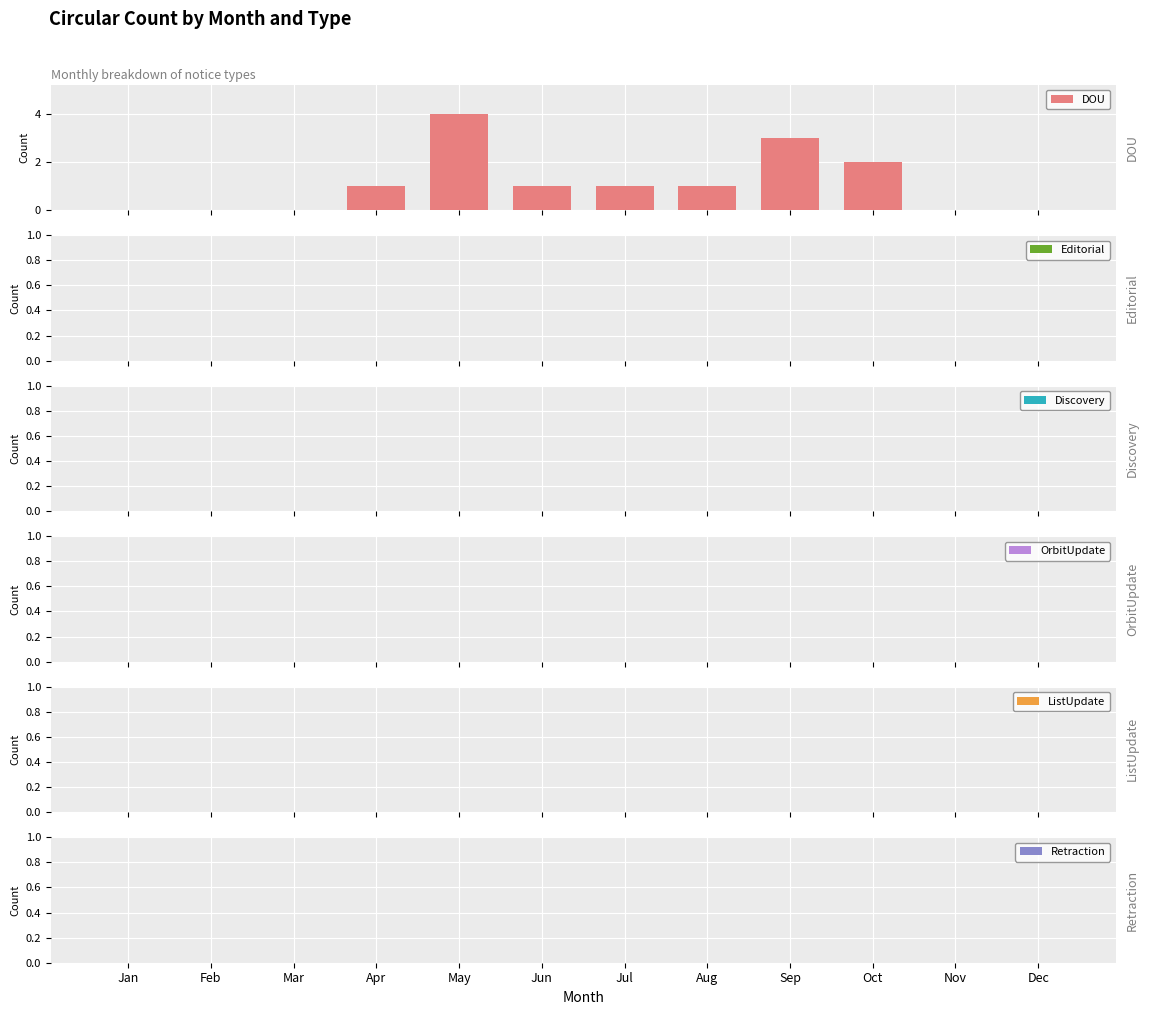

What is the greatest value displayed?

4